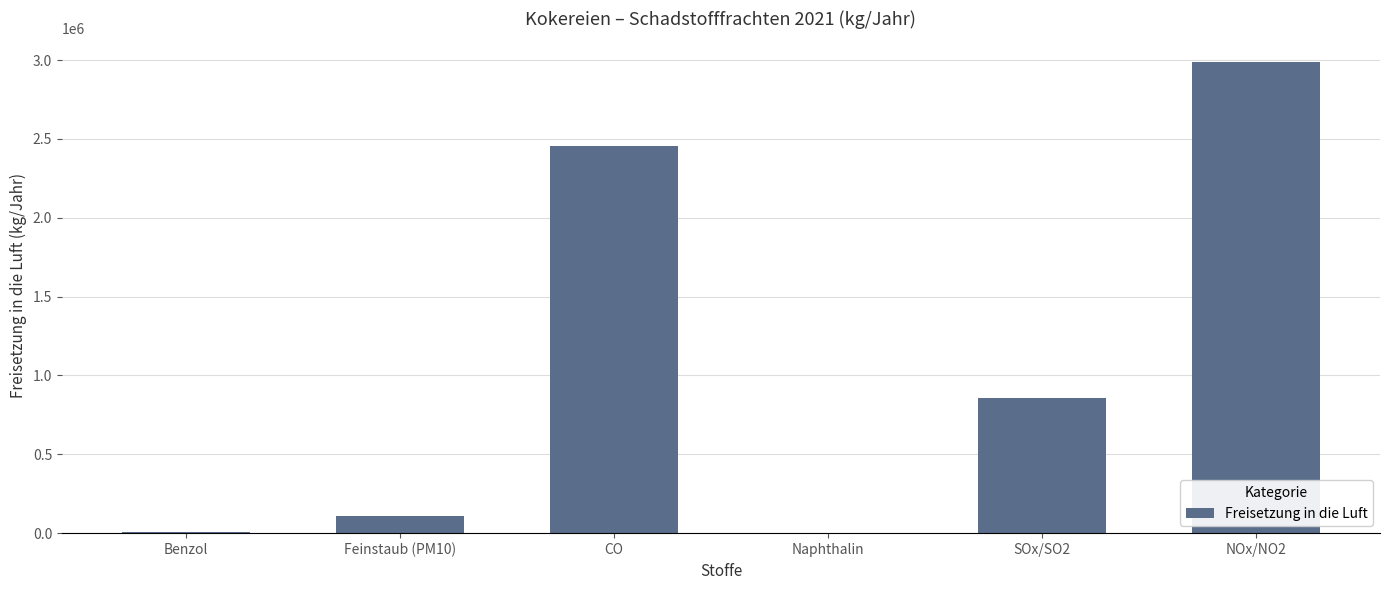

Where is the data nearest to the value 1493561?

SOx/SO2